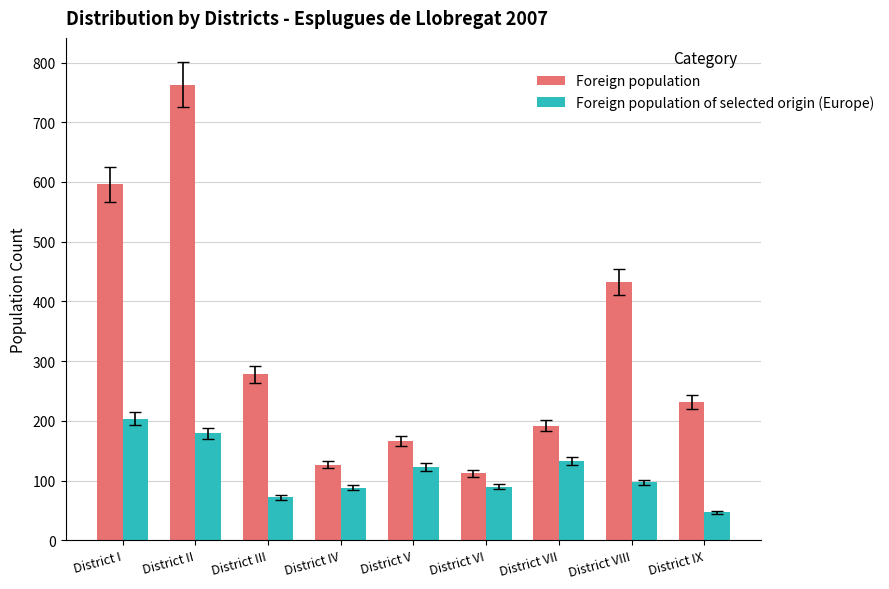

What is the difference between the highest and lowest values at District VII?

59